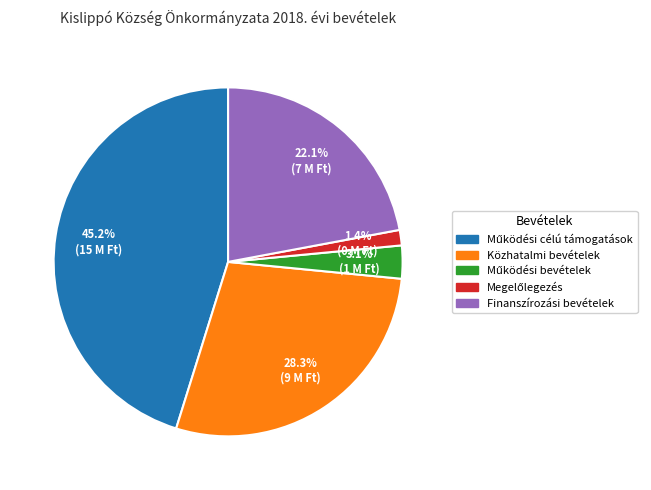

Does Közhatalmi bevételek account for over 50% of the chart?

No